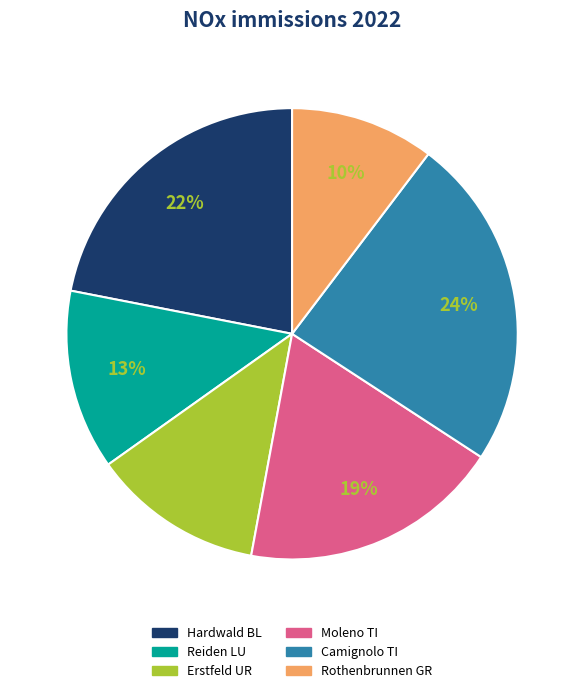

Count the number of slices in the pie.

6